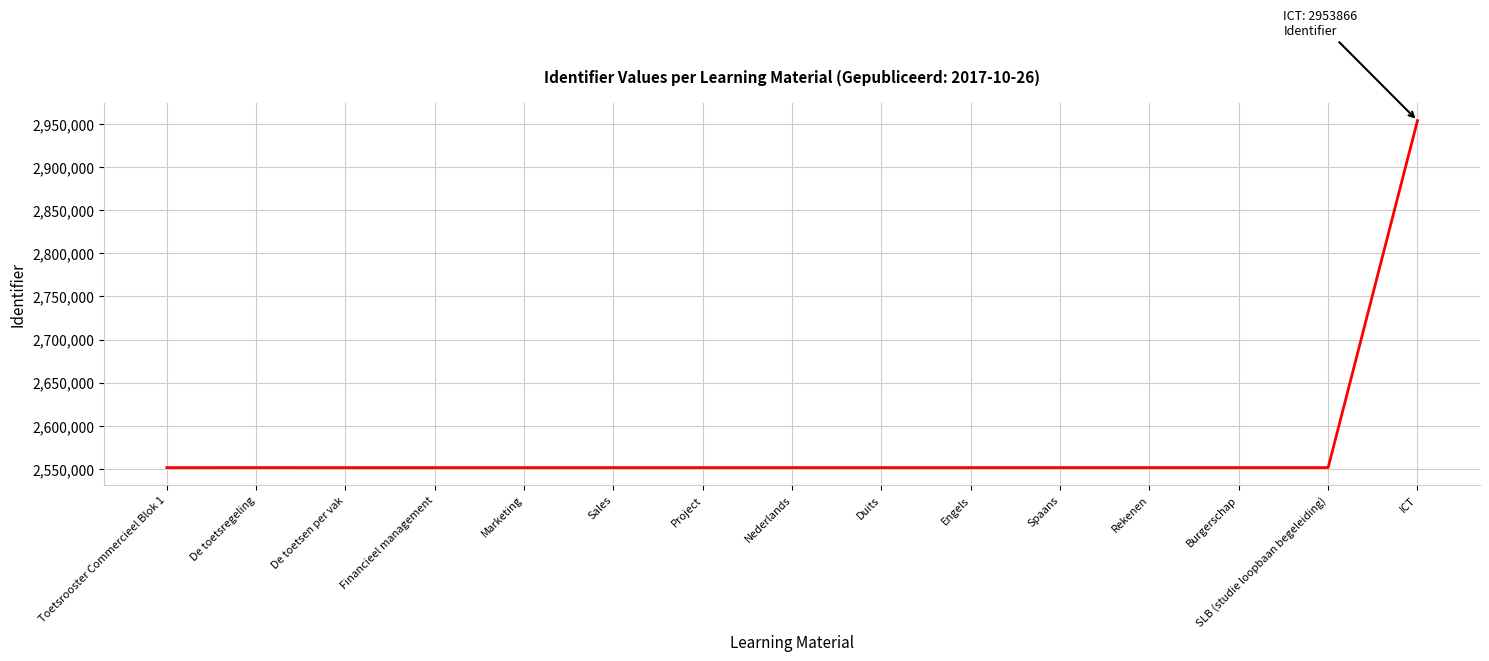

What is the change in value from Nederlands to SLB (studie loopbaan begeleiding)?

+12